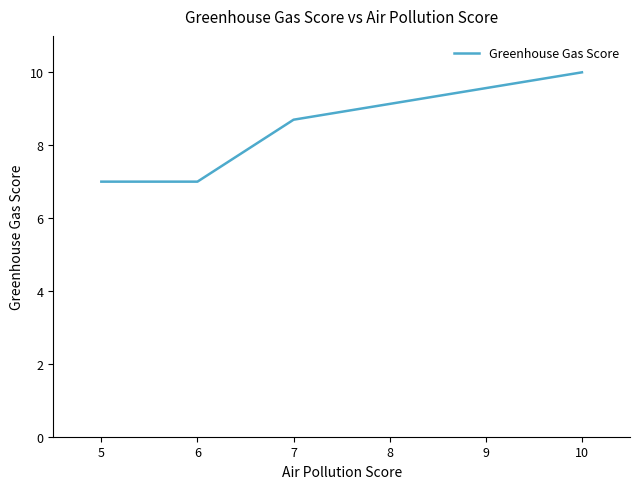

Is it true that the value at 7 is 12.0?

False